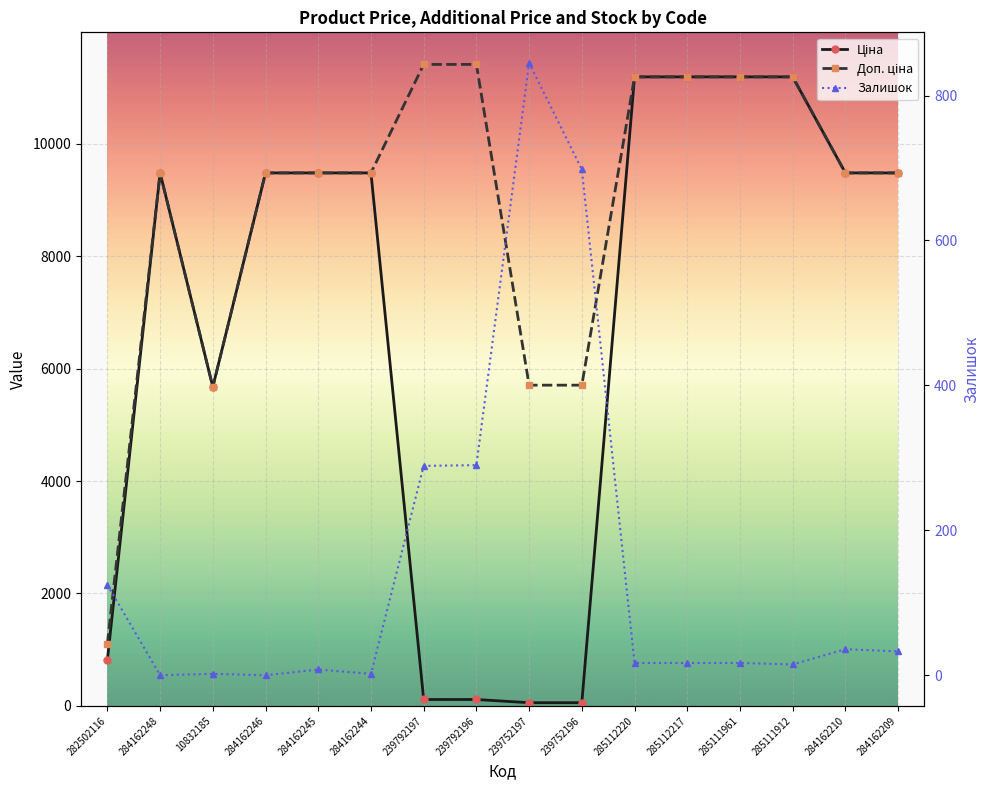

Which has a higher value, 284162210 or 285112220?

285112220